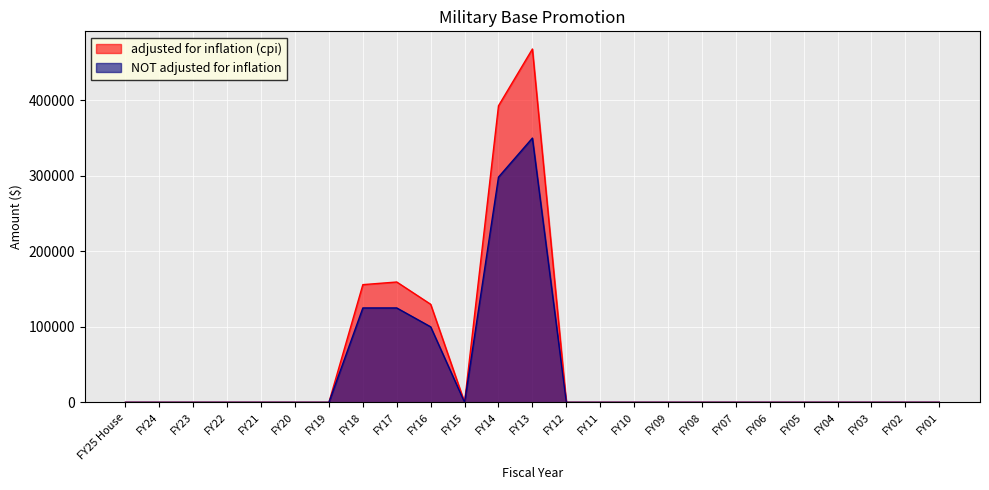

What is the label of the 24th point from the right?

FY24